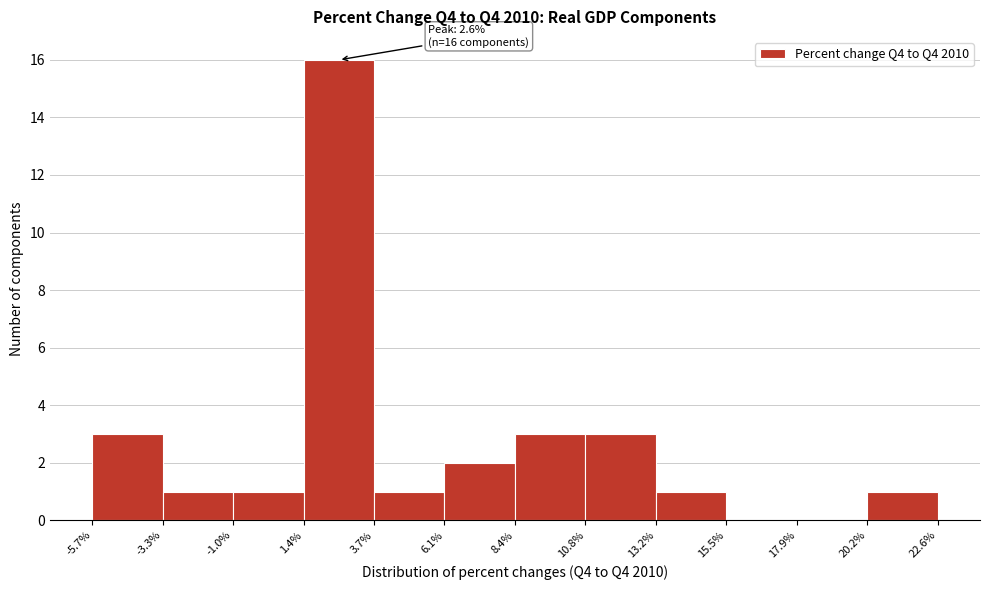

Which range on the x-axis has the tallest bar?

1.4% to 3.7%